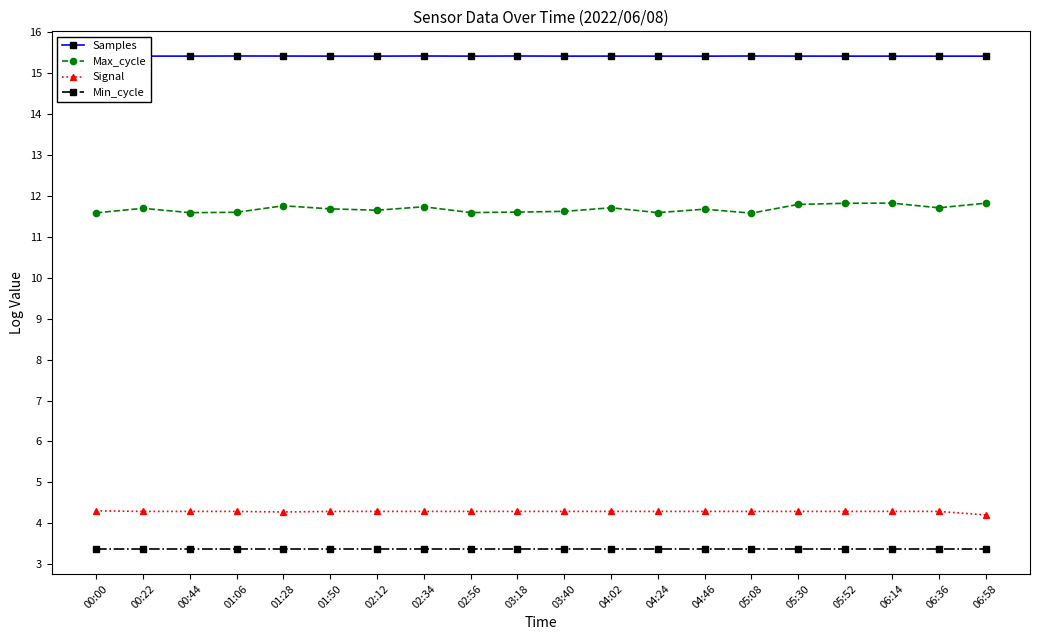

At 01:06, list the series in order from largest to smallest.

Samples, Max_cycle, Signal, Min_cycle